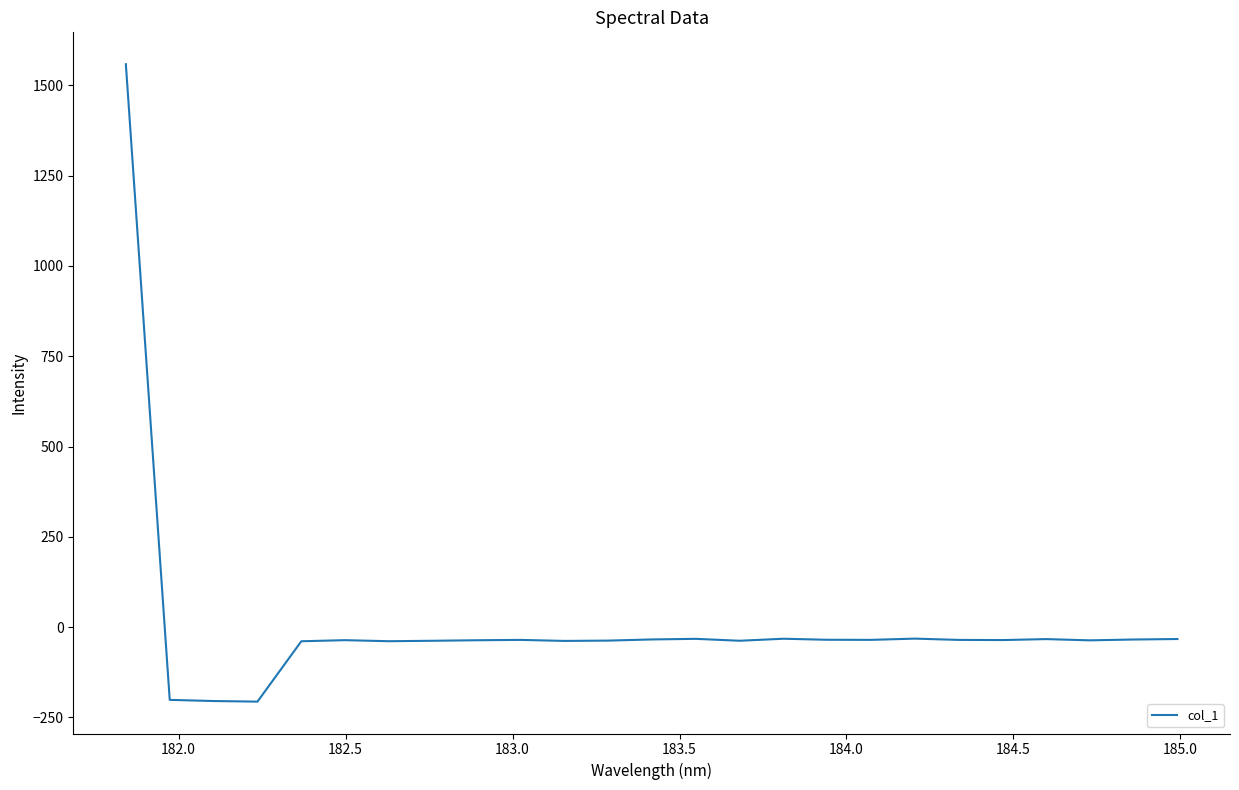

What is the minimum value shown in the chart?

-206.2